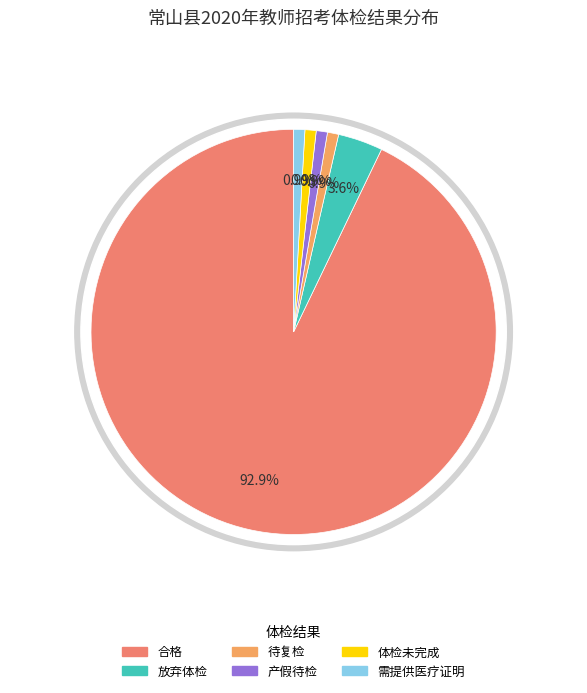

Do 合格 and 产假待检 together represent more than half of the pie?

Yes